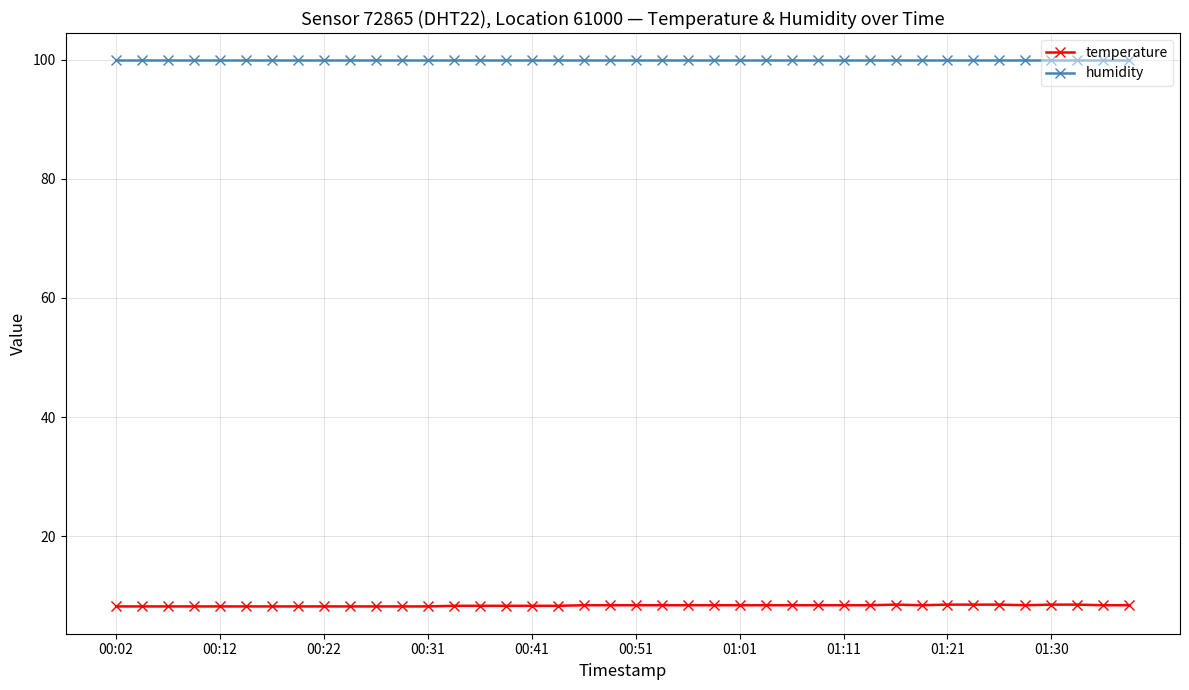

Which series has the widest spread of values?

temperature